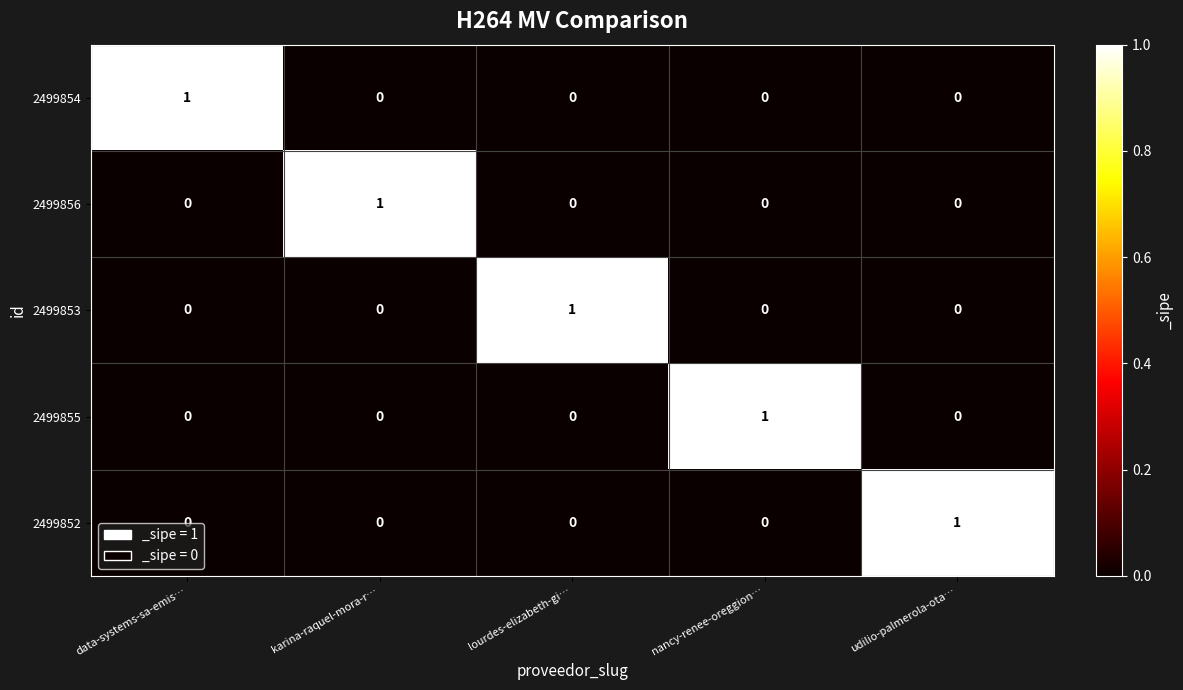

Reading left to right, transcribe all the data shown in this chart.

2499854: data-systems-sa-emis…=1	karina-raquel-mora-r…=0	lourdes-elizabeth-gi…=0	nancy-renee-oreggion…=0	udilio-palmerola-ota…=0
2499856: data-systems-sa-emis…=0	karina-raquel-mora-r…=1	lourdes-elizabeth-gi…=0	nancy-renee-oreggion…=0	udilio-palmerola-ota…=0
2499853: data-systems-sa-emis…=0	karina-raquel-mora-r…=0	lourdes-elizabeth-gi…=1	nancy-renee-oreggion…=0	udilio-palmerola-ota…=0
2499855: data-systems-sa-emis…=0	karina-raquel-mora-r…=0	lourdes-elizabeth-gi…=0	nancy-renee-oreggion…=1	udilio-palmerola-ota…=0
2499852: data-systems-sa-emis…=0	karina-raquel-mora-r…=0	lourdes-elizabeth-gi…=0	nancy-renee-oreggion…=0	udilio-palmerola-ota…=1